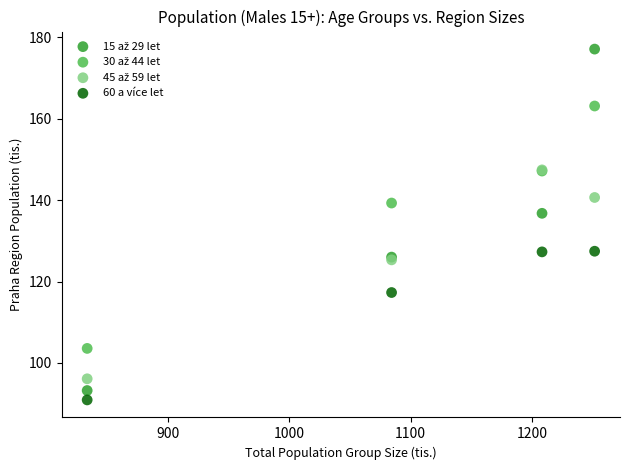

Across all series, what Y value is closest to 134?

136.8